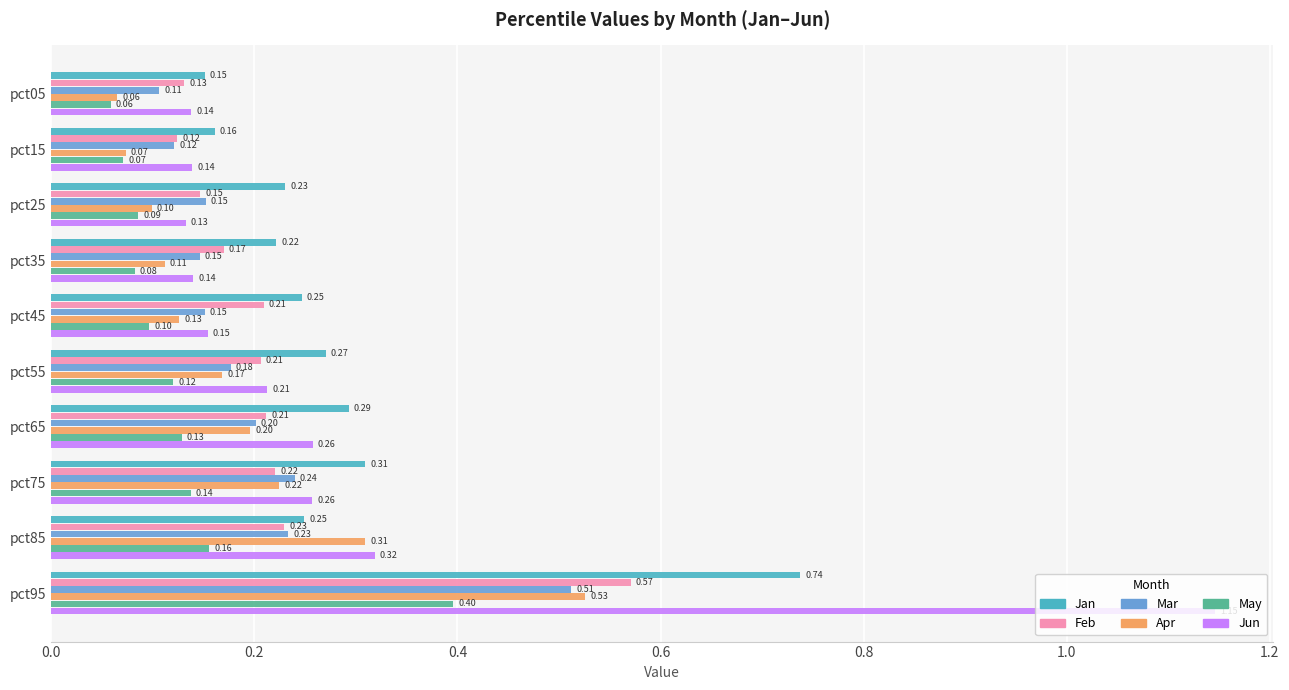

At how many categories does at least one series exceed 0?

10